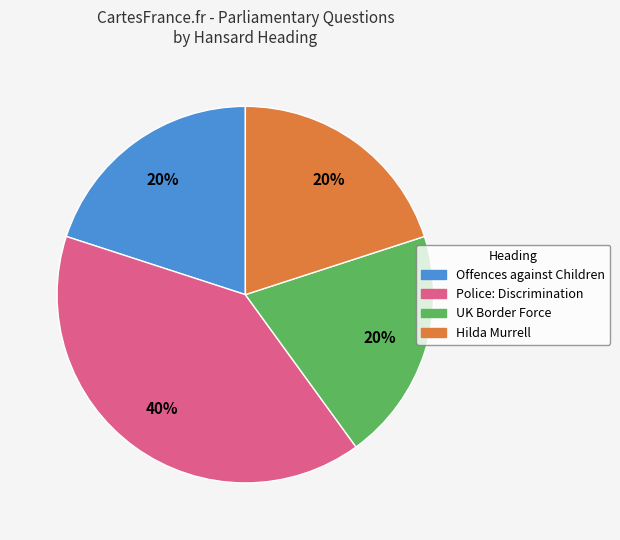

Is the sum of Offences against Children and Police: Discrimination greater than half?

Yes